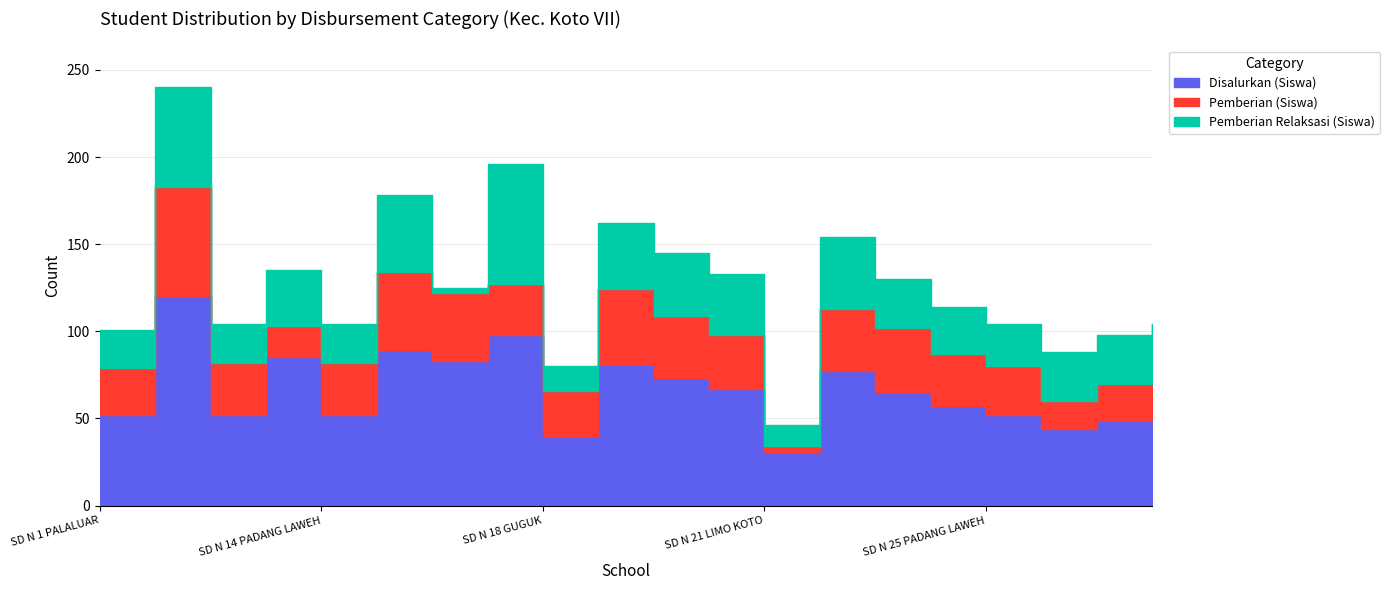

Reading left to right, transcribe all the data shown in this chart.

Disalurkan (Siswa): 52	120	52	85	52	89	83	98	40	81	73	67	31	77	65	57	52	44	49	52
Pemberian (Siswa): 27	63	30	18	30	45	39	29	26	43	36	31	3	36	37	30	28	16	21	24
Pemberian Relaksasi (Siswa): 22	57	22	32	22	44	3	69	14	38	36	35	12	41	28	27	24	28	28	28